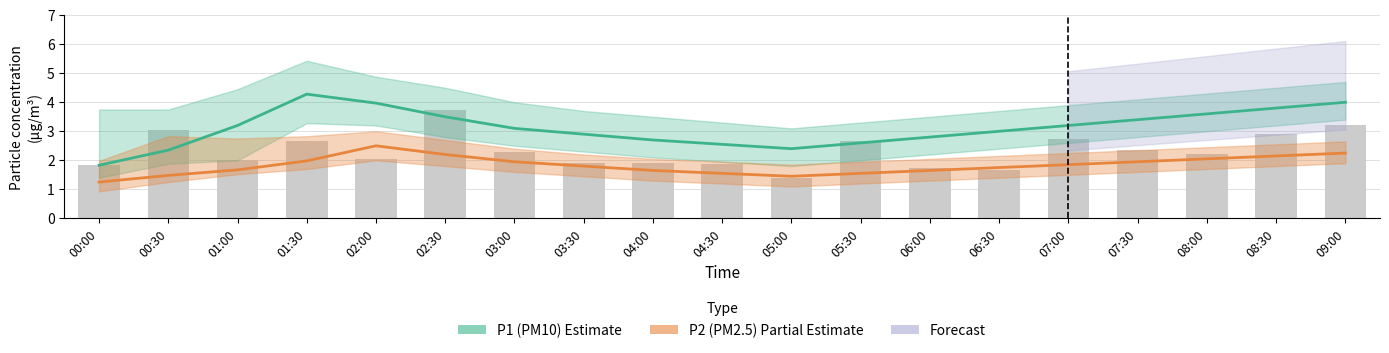

Reading left to right, what are all the values shown in this chart?

P1 (PM10): 1.8	2.4	3.2	4.3	4.0	3.5	3.1	2.9	2.7	2.5	2.4	2.6	2.8	3.0	3.2	3.4	3.6	3.8	4.0
P2 (PM2.5): 1.2	1.5	1.7	2.0	2.5	2.2	1.9	1.8	1.6	1.6	1.4	1.6	1.6	1.8	1.9	1.9	2.0	2.1	2.2
Raw observations: 1.8	3.0	2.0	2.6	2.0	3.8	2.3	1.9	1.9	1.9	1.4	2.7	1.8	1.7	2.7	2.4	2.2	2.9	3.2